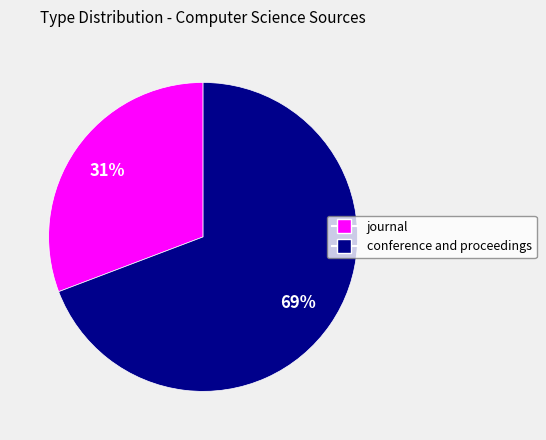

Which has a higher value, conference and proceedings or journal?

conference and proceedings